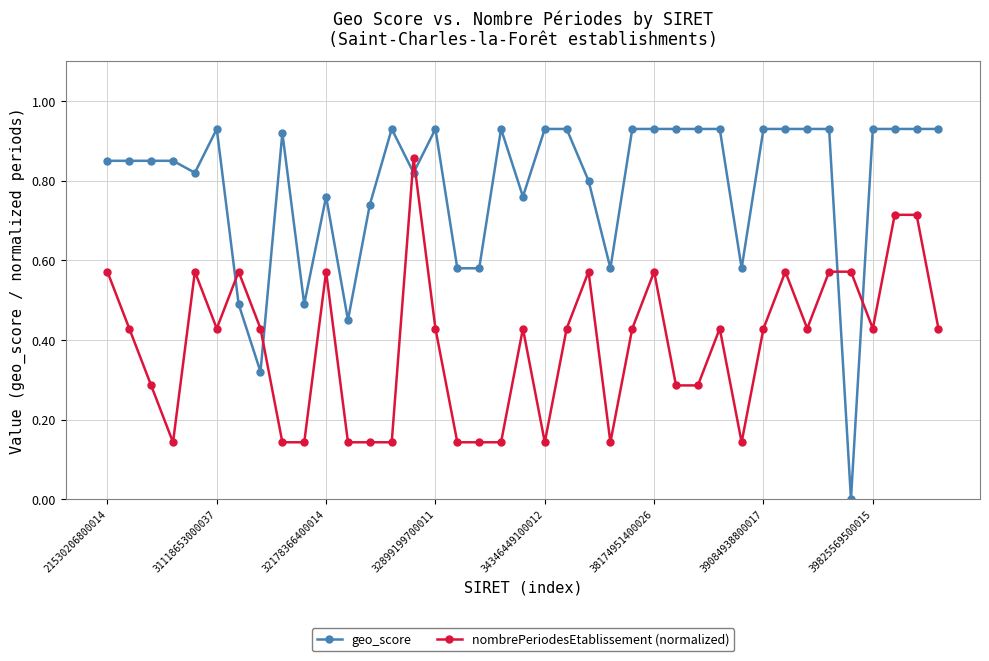

True or false: nombrePeriodesEtablissement (normalized) has more than 2 interior local peaks.

True